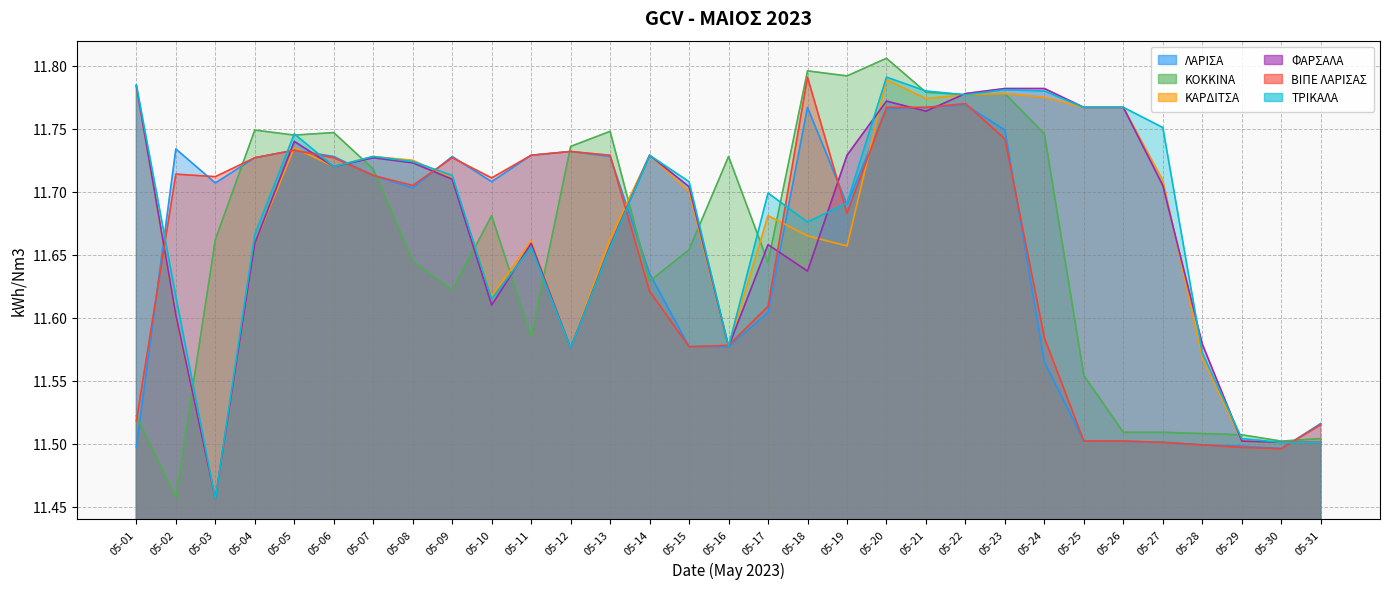

How many lines are shown in the chart?

6